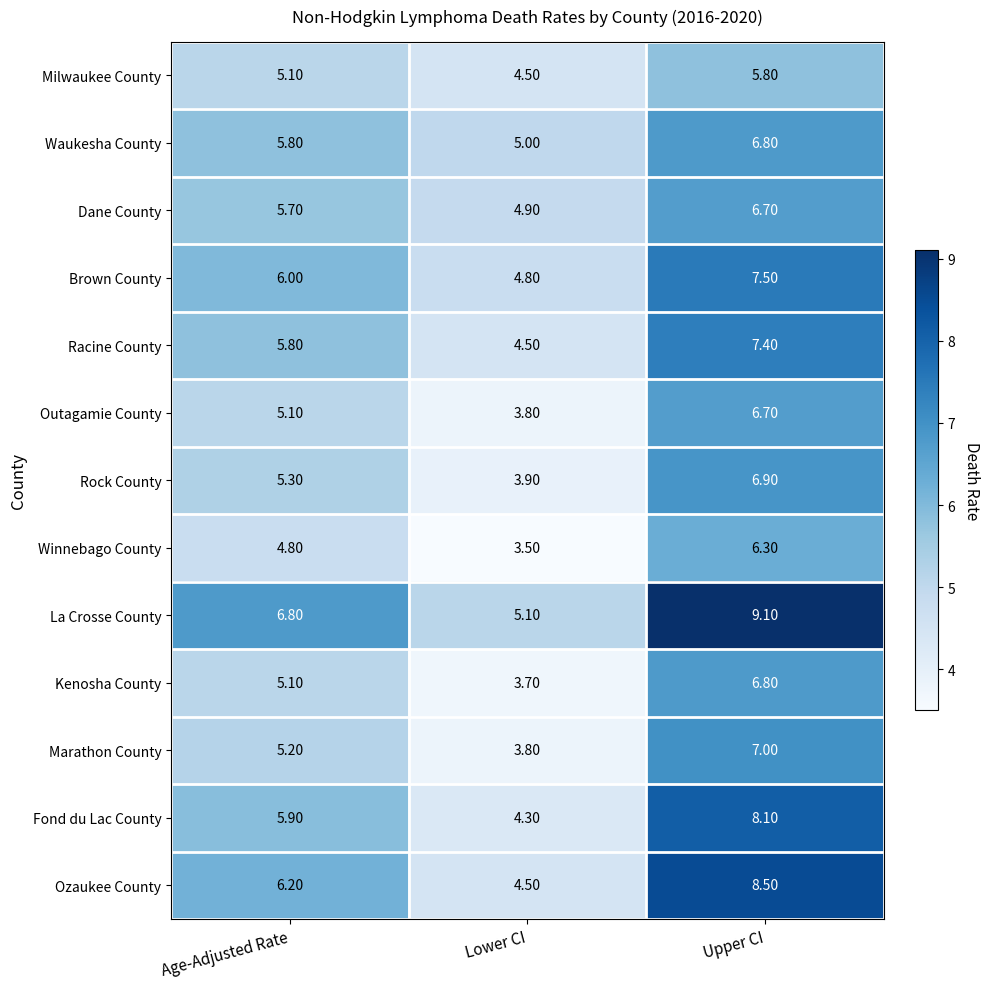

List the labels in order of Fond du Lac County value, largest first.

Upper CI, Age-Adjusted Rate, Lower CI